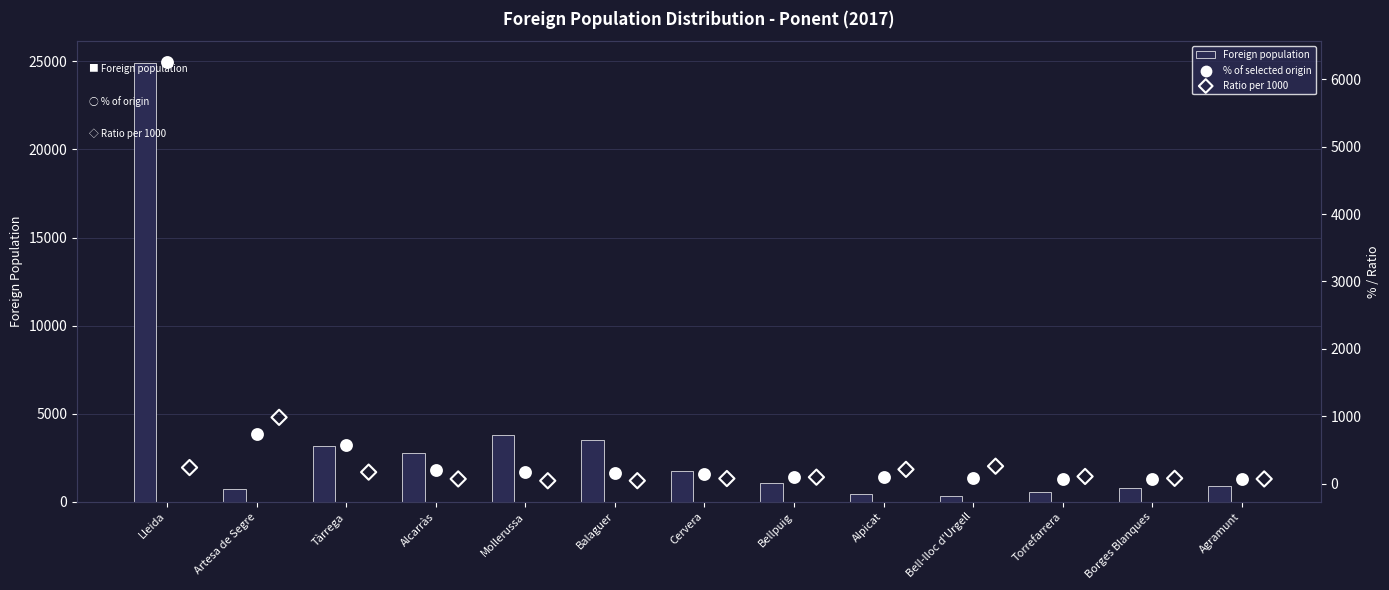

Which series has the largest Y range (max minus min)?

Foreign population